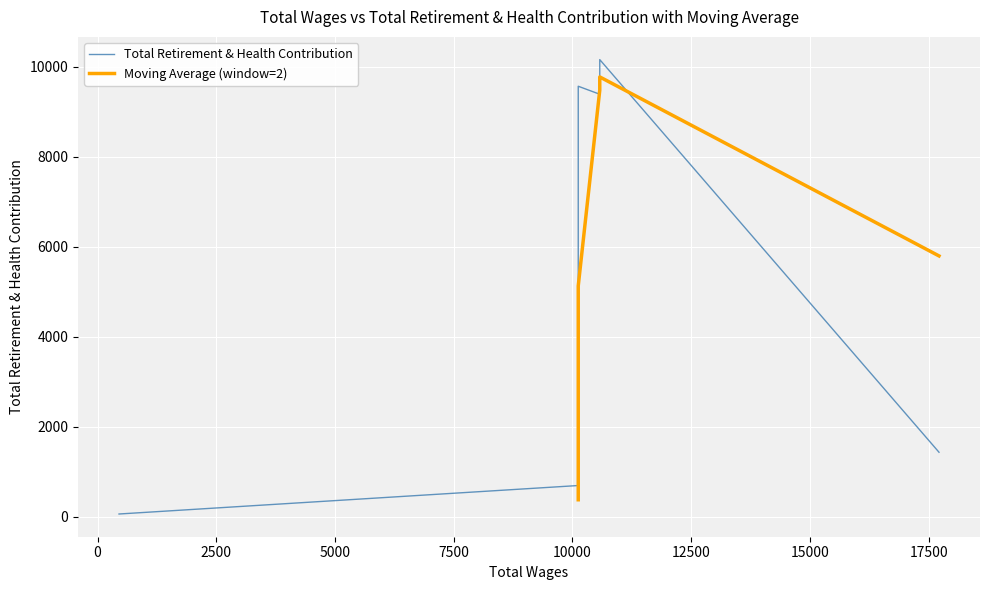

Read the value at 10575.

10159